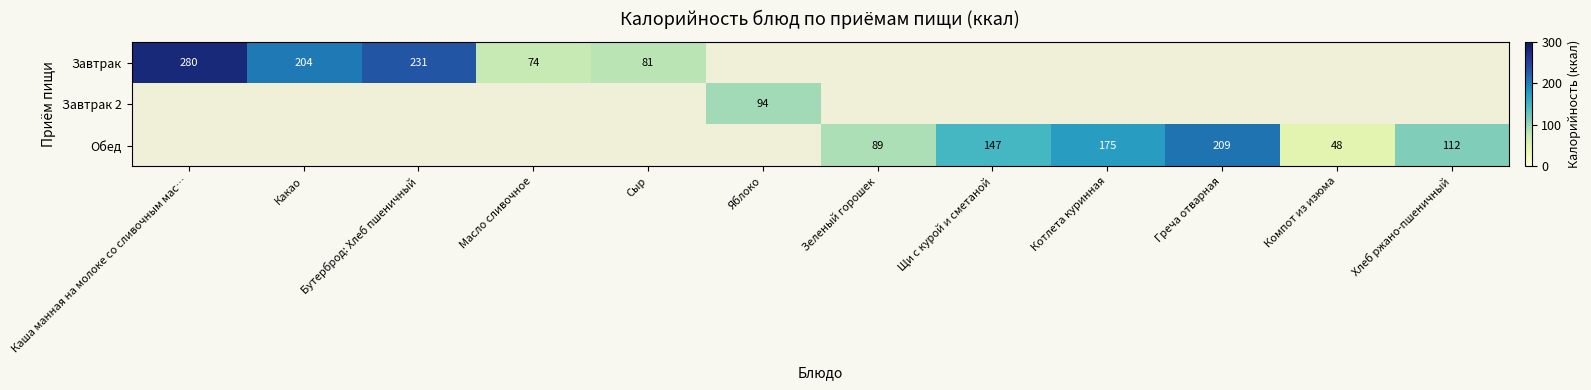

What is the difference between the Обед values at Компот из изюма and Хлеб ржано-пшеничный?

64